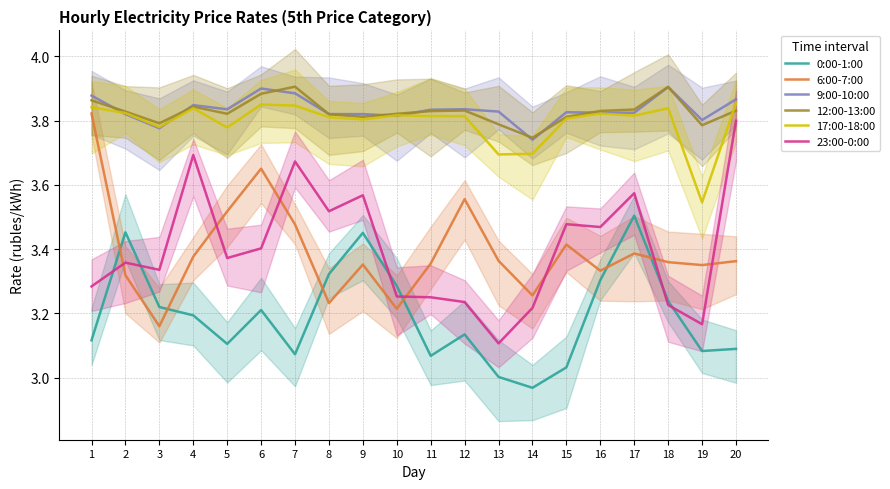

Reading right to left, list all the values displayed in this chart.

0:00-1:00: 20=3.1	19=3.1	18=3.2	17=3.5	16=3.3	15=3.0	14=3.0	13=3.0	12=3.1	11=3.1	10=3.3	9=3.5	8=3.3	7=3.1	6=3.2	5=3.1	4=3.2	3=3.2	2=3.5	1=3.1
6:00-7:00: 20=3.4	19=3.4	18=3.4	17=3.4	16=3.3	15=3.4	14=3.3	13=3.4	12=3.6	11=3.4	10=3.2	9=3.4	8=3.2	7=3.5	6=3.7	5=3.5	4=3.4	3=3.2	2=3.3	1=3.8
9:00-10:00: 20=3.9	19=3.8	18=3.9	17=3.8	16=3.8	15=3.8	14=3.7	13=3.8	12=3.8	11=3.8	10=3.8	9=3.8	8=3.8	7=3.9	6=3.9	5=3.8	4=3.8	3=3.8	2=3.8	1=3.9
12:00-13:00: 20=3.8	19=3.8	18=3.9	17=3.8	16=3.8	15=3.8	14=3.7	13=3.8	12=3.8	11=3.8	10=3.8	9=3.8	8=3.8	7=3.9	6=3.9	5=3.8	4=3.8	3=3.8	2=3.8	1=3.9
17:00-18:00: 20=3.9	19=3.5	18=3.8	17=3.8	16=3.8	15=3.8	14=3.7	13=3.7	12=3.8	11=3.8	10=3.8	9=3.8	8=3.8	7=3.8	6=3.9	5=3.8	4=3.8	3=3.8	2=3.8	1=3.8
23:00-0:00: 20=3.8	19=3.2	18=3.2	17=3.6	16=3.5	15=3.5	14=3.2	13=3.1	12=3.2	11=3.3	10=3.3	9=3.6	8=3.5	7=3.7	6=3.4	5=3.4	4=3.7	3=3.3	2=3.4	1=3.3